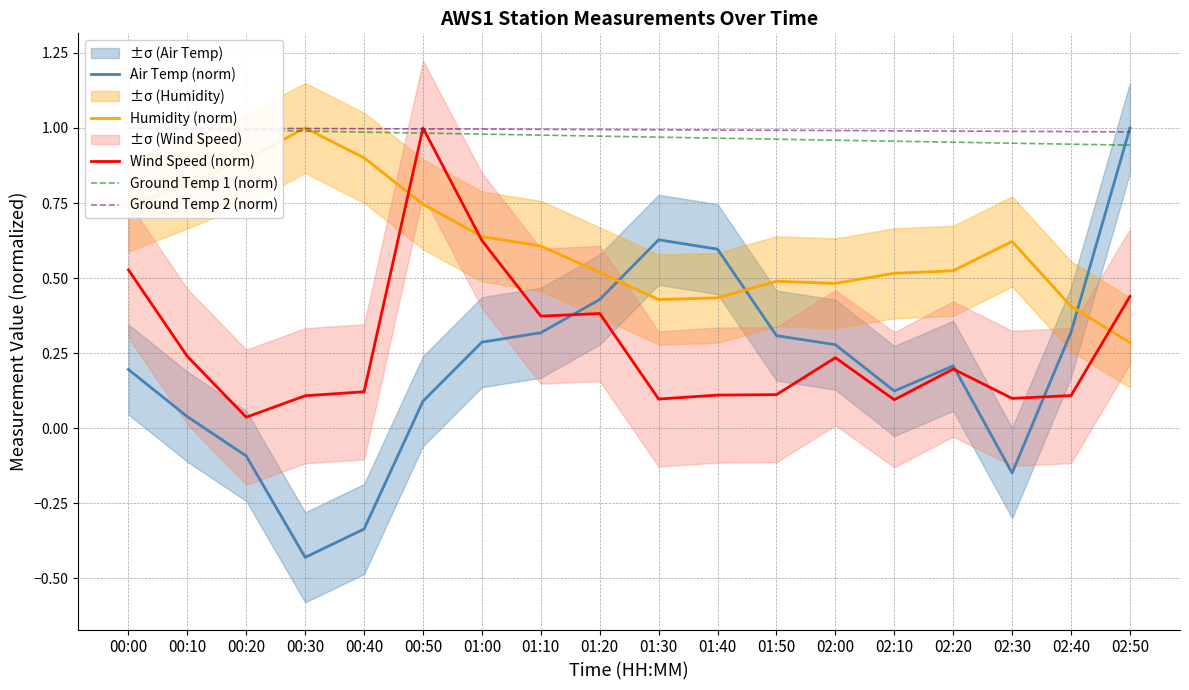

Which series ends up on top after the final intersection of Humidity (norm) and Ground Temp 1 (norm)?

Ground Temp 1 (norm)